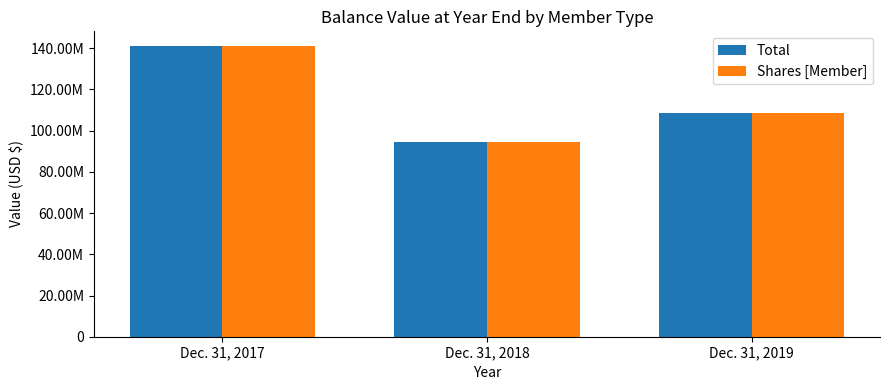

Are the bars grouped side by side (vs. stacked)?

Yes